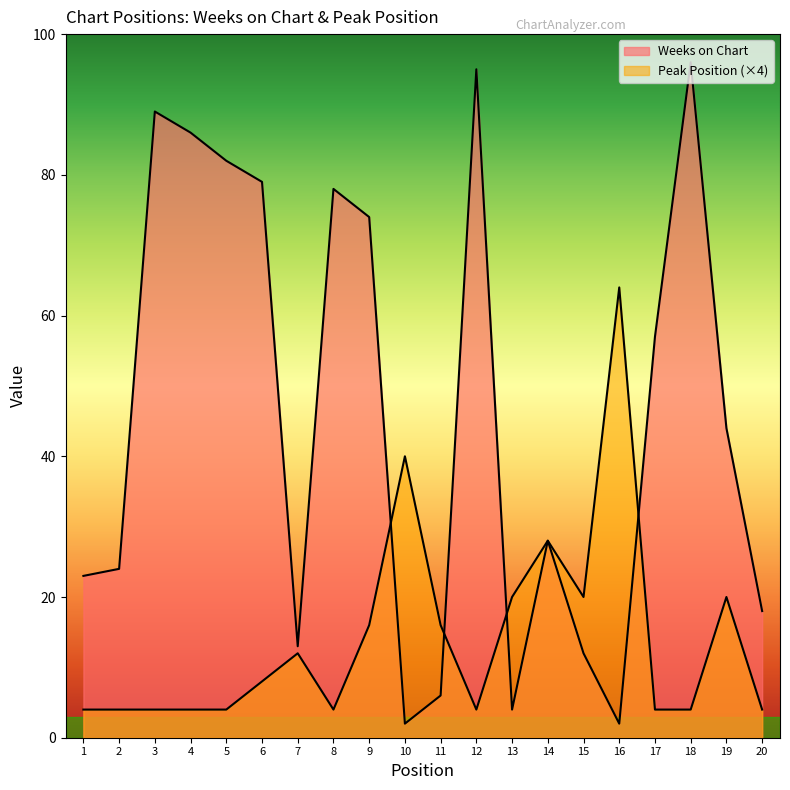

At which label is Peak Position closest to 34?

10